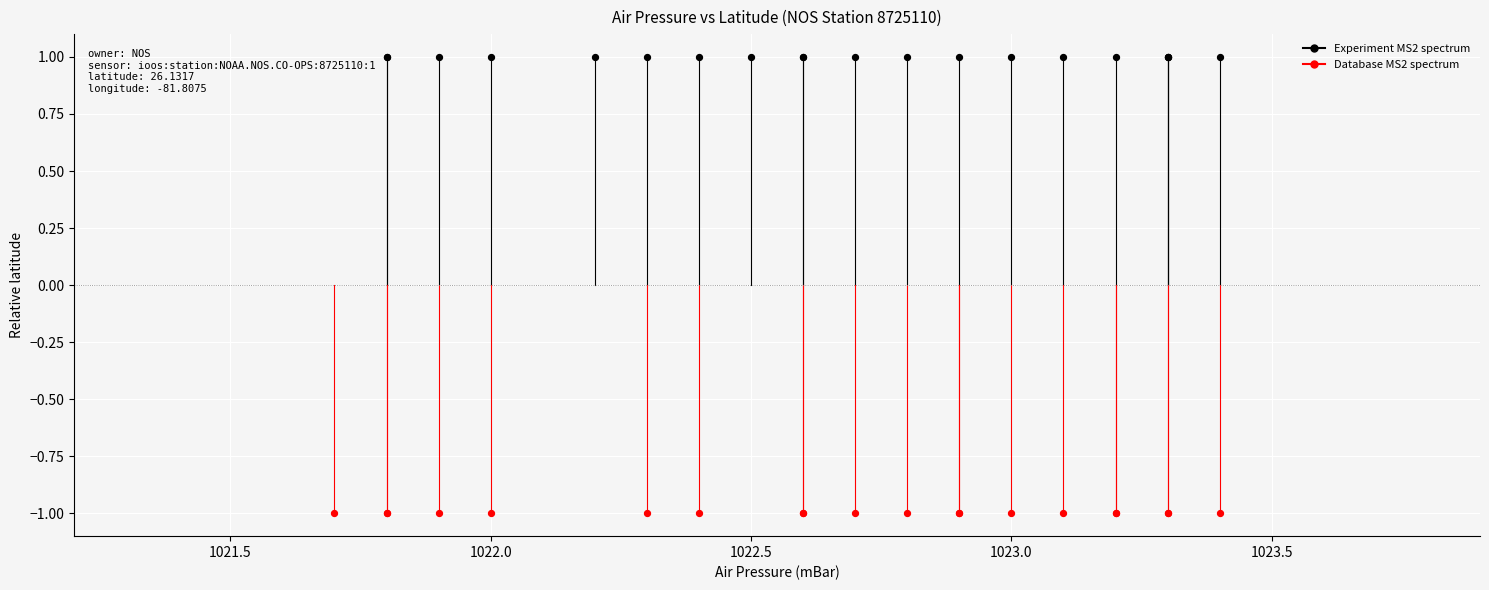

Which series contains the lowest Y value?

Database MS2 spectrum